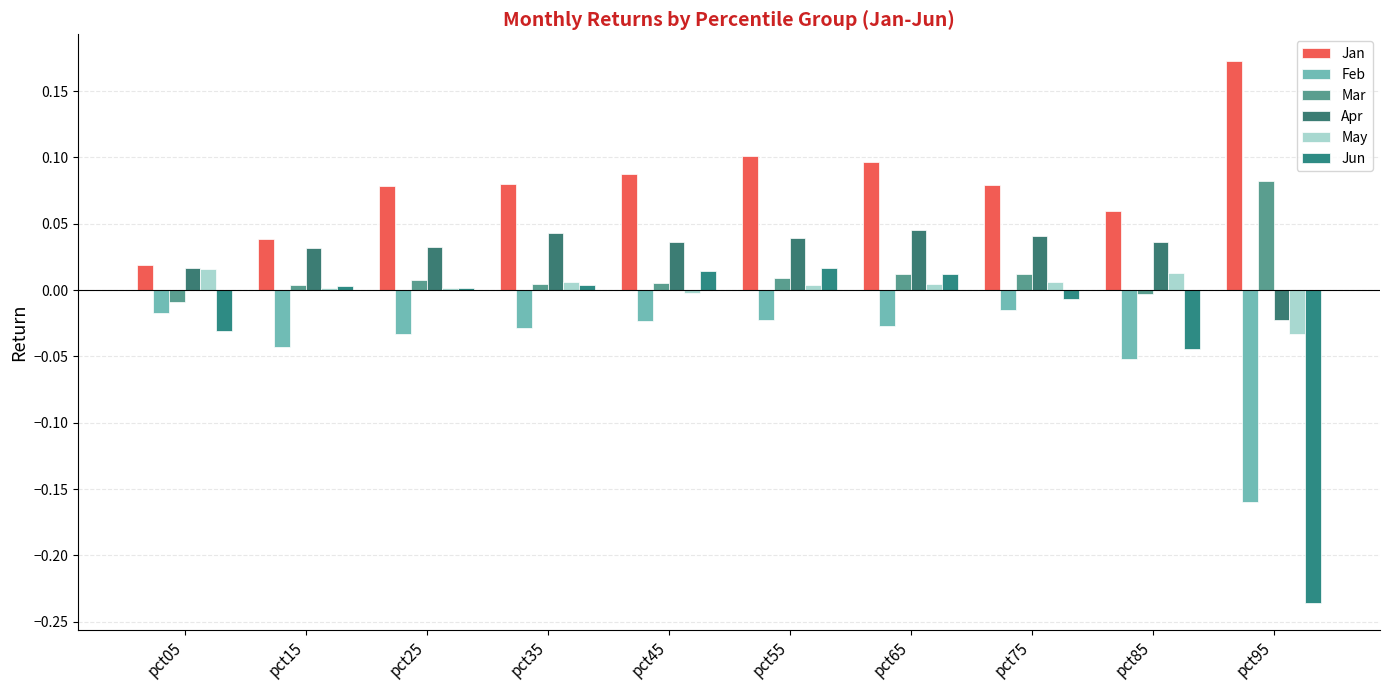

Where is Mar nearest to the value 0?

pct85